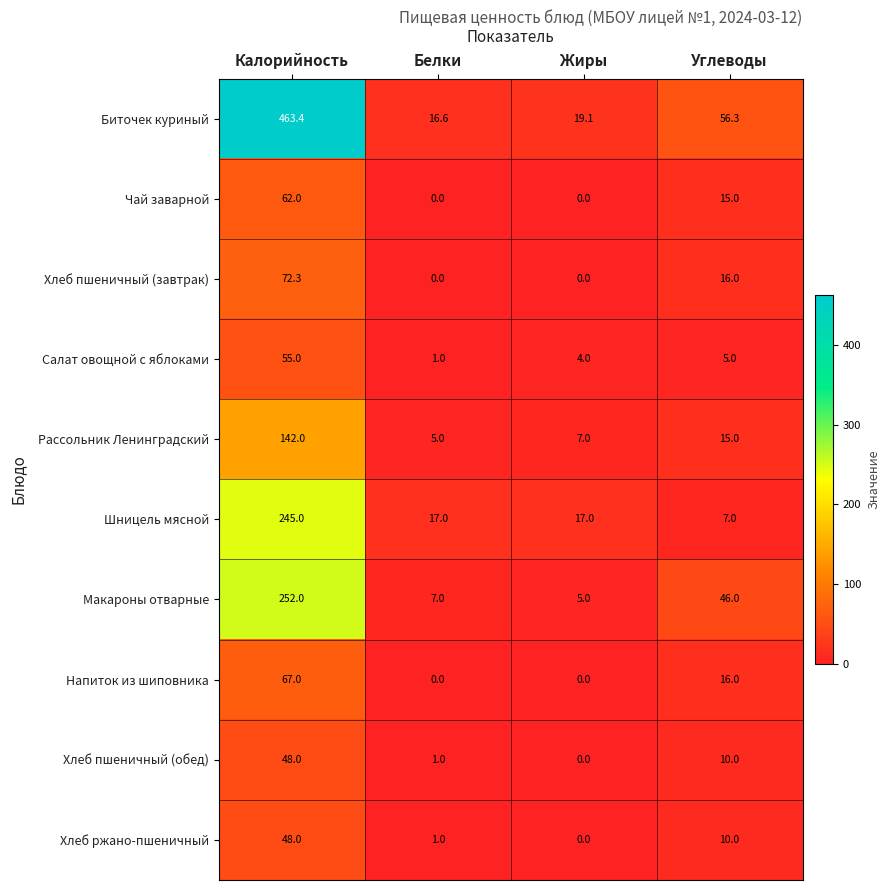

What is the difference between the Биточек куриный values at Углеводы and Жиры?

37.2